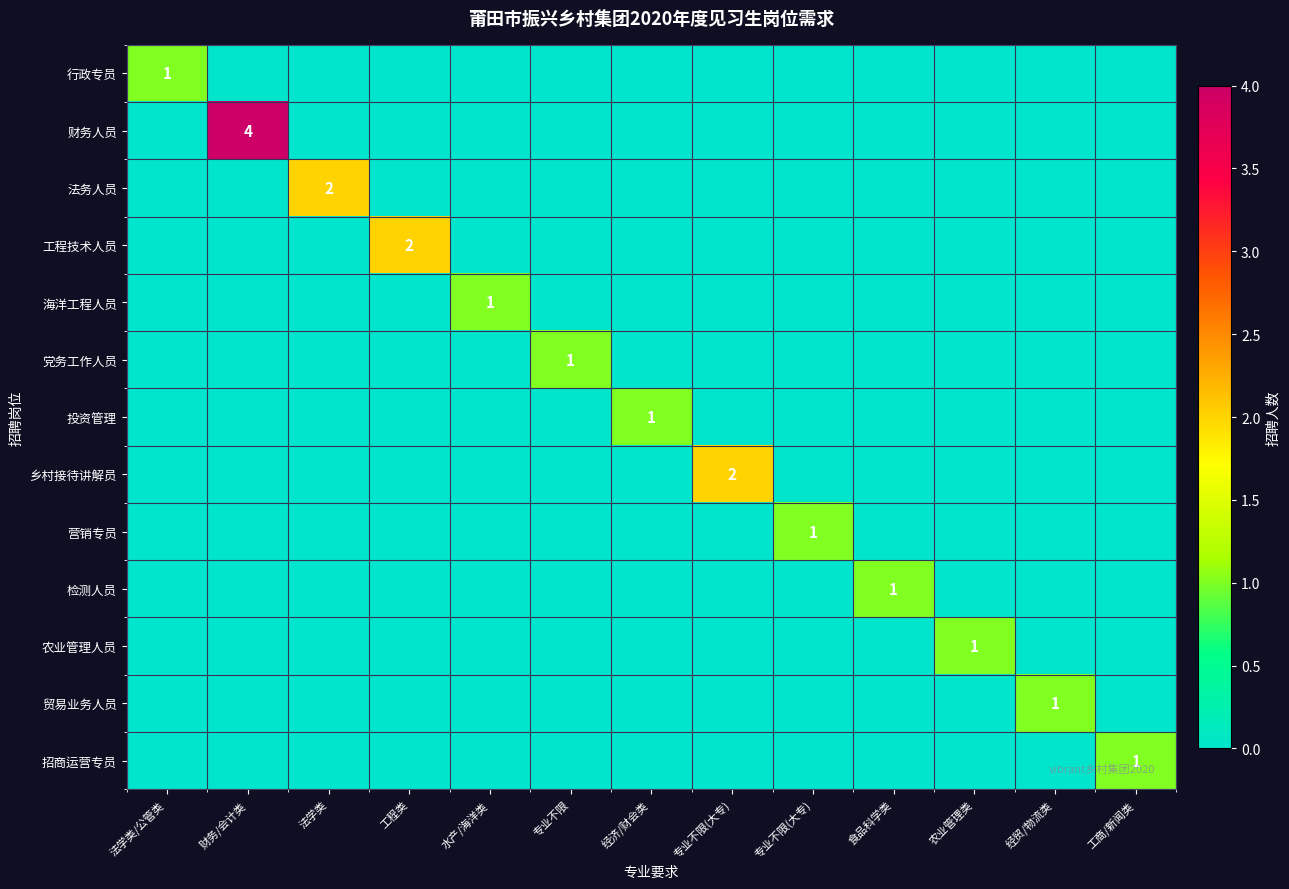

How many 财务人员 values are between 0 and 1?

12